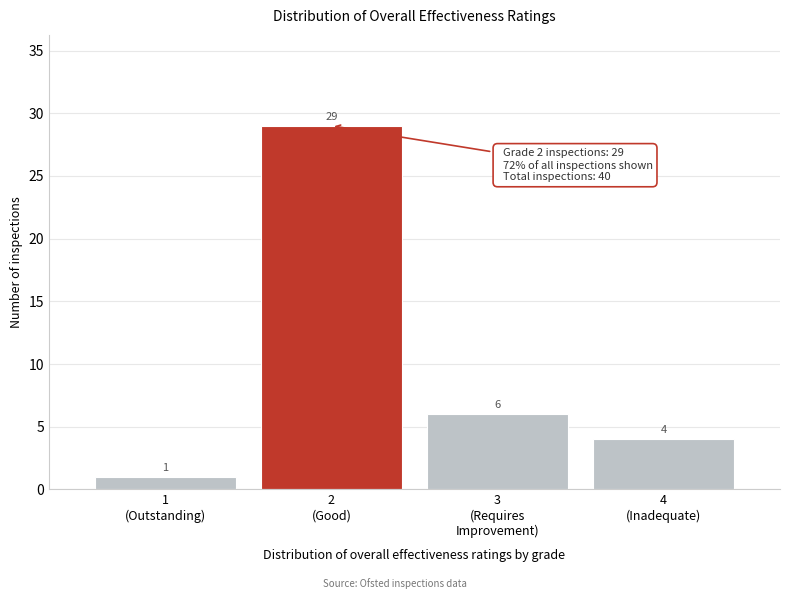

Reading left to right, transcribe all the data shown in this chart.

1	29	6	4